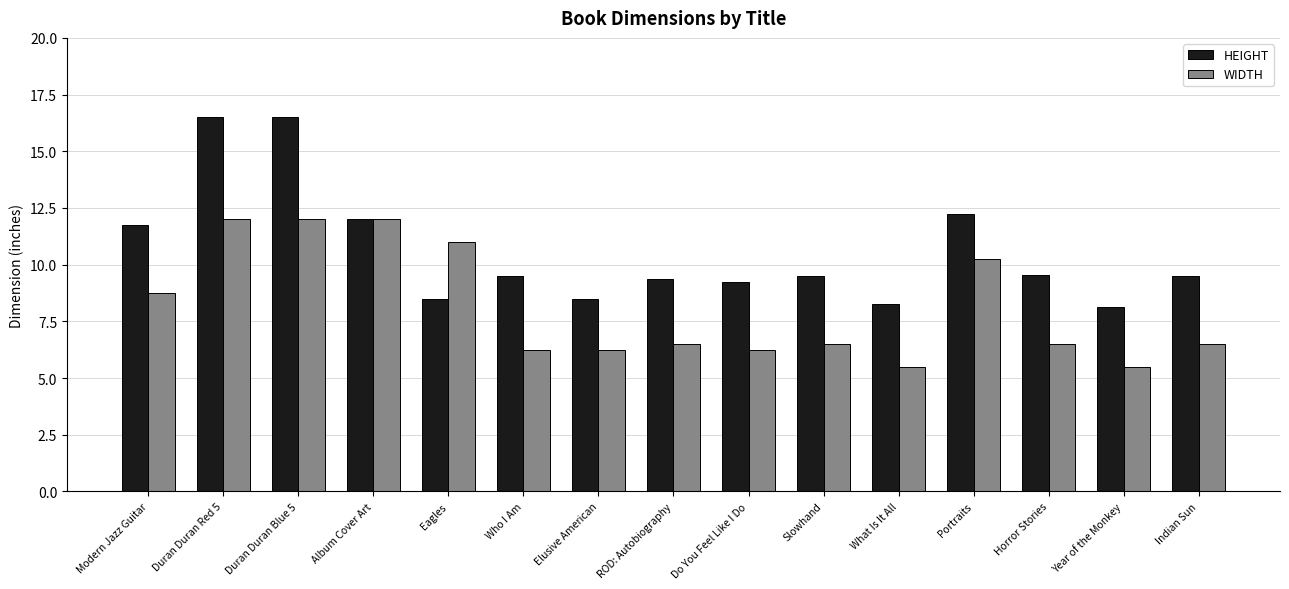

At Modern Jazz Guitar, list the series in order from largest to smallest.

HEIGHT, WIDTH